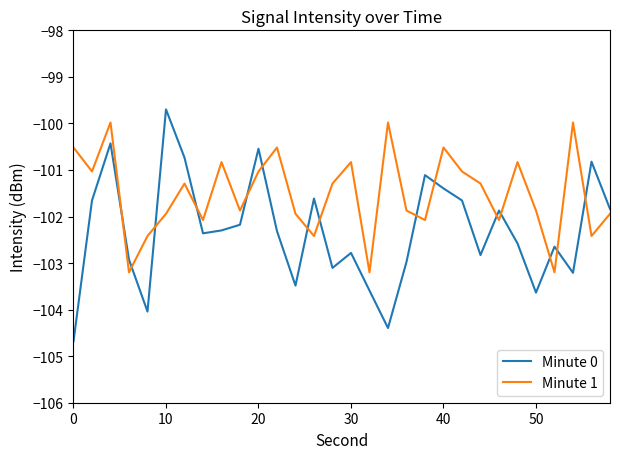

True or false: Minute 0 and Minute 1 intersect in this chart.

True